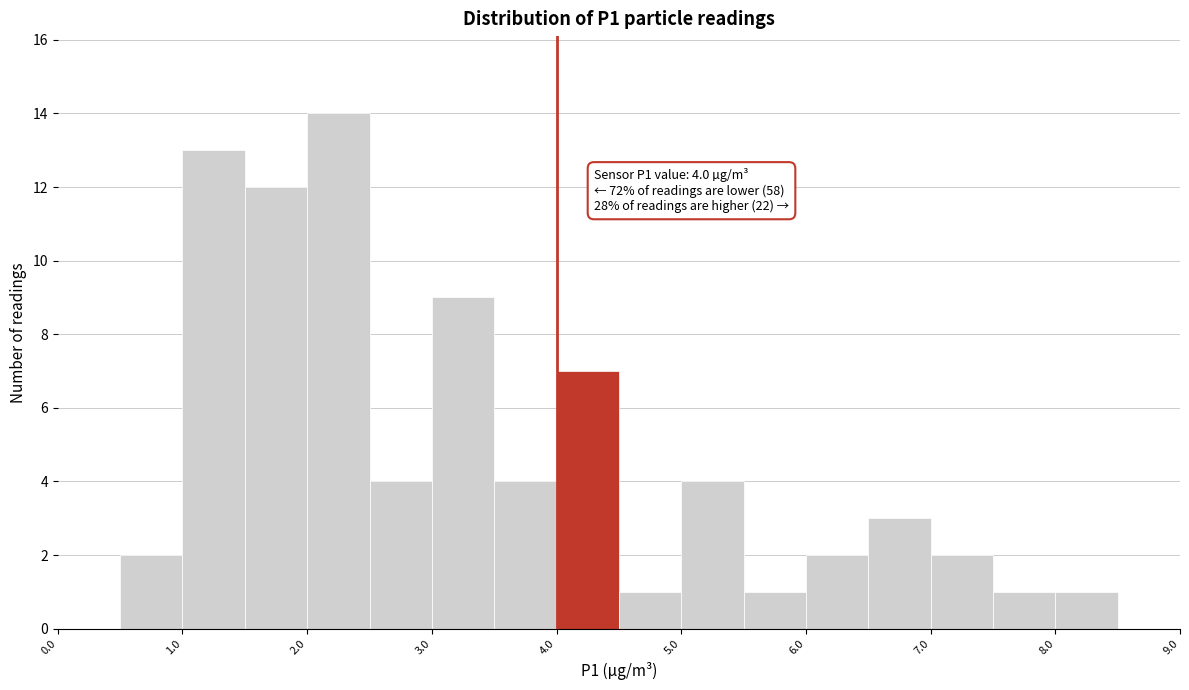

Which range on the x-axis has the tallest bar?

2.0 to 2.5